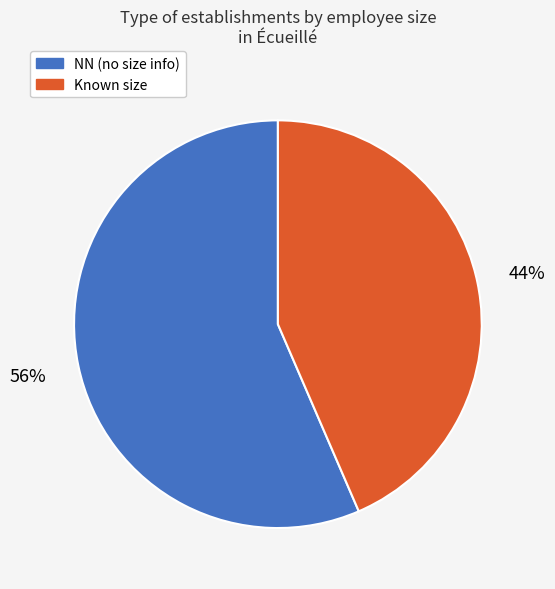

What is the ratio of the value at NN (no size info) to the value at Known size?

1.3